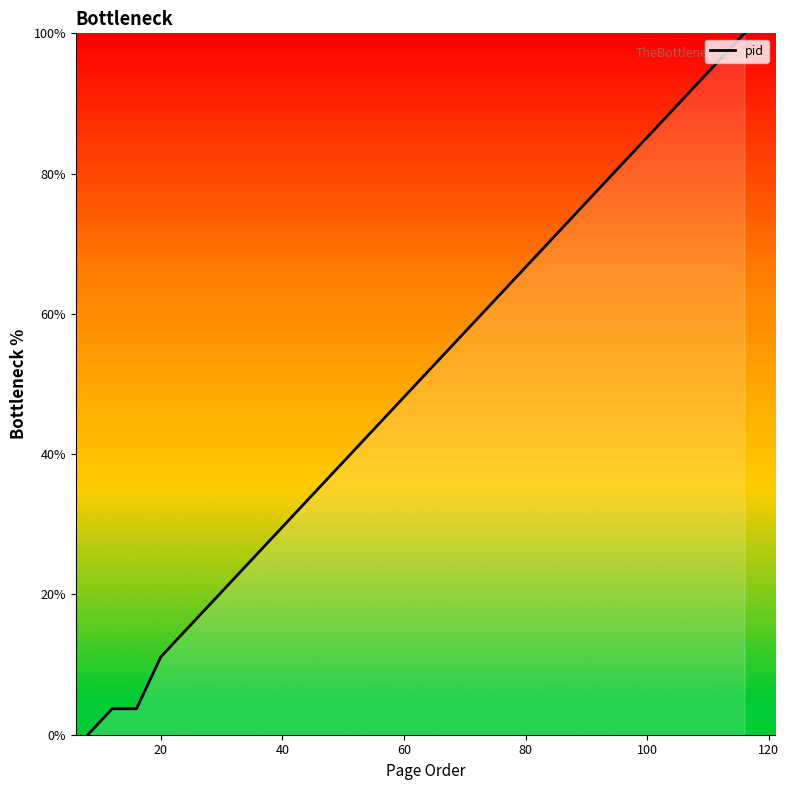

What is the difference between the maximum and minimum values?

100.0